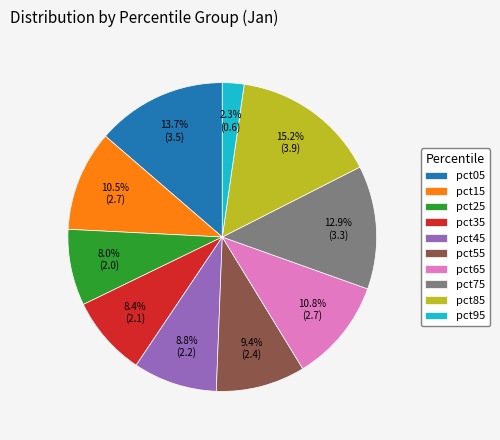

Which has a higher value, pct45 or pct75?

pct75